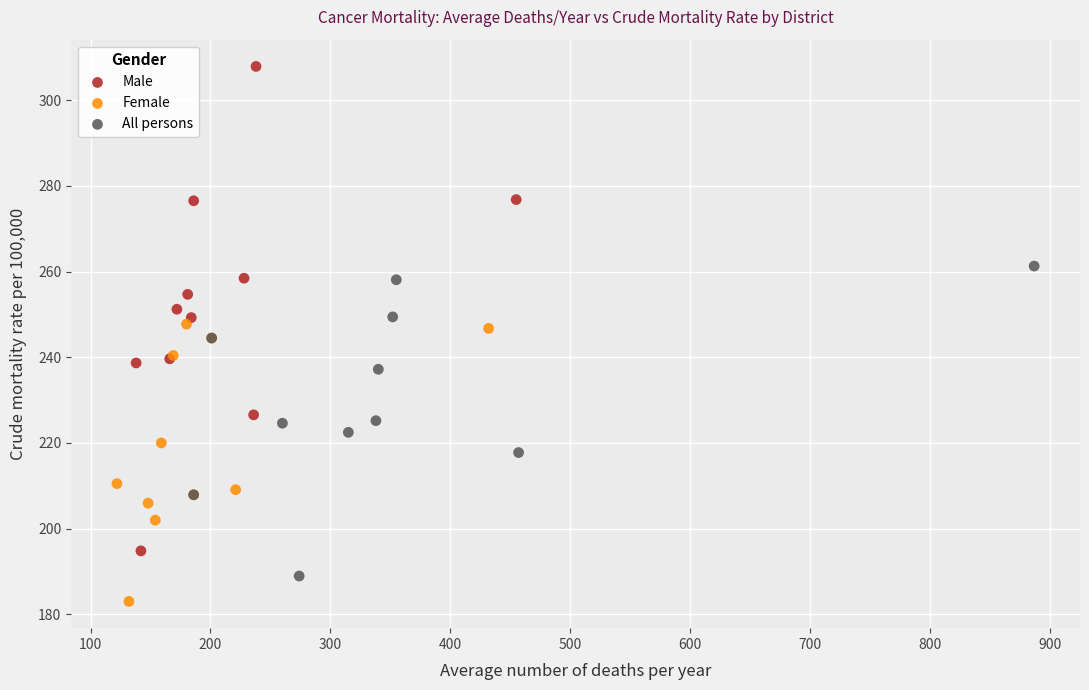

What are all the series names shown in the legend?

Male, Female, All persons